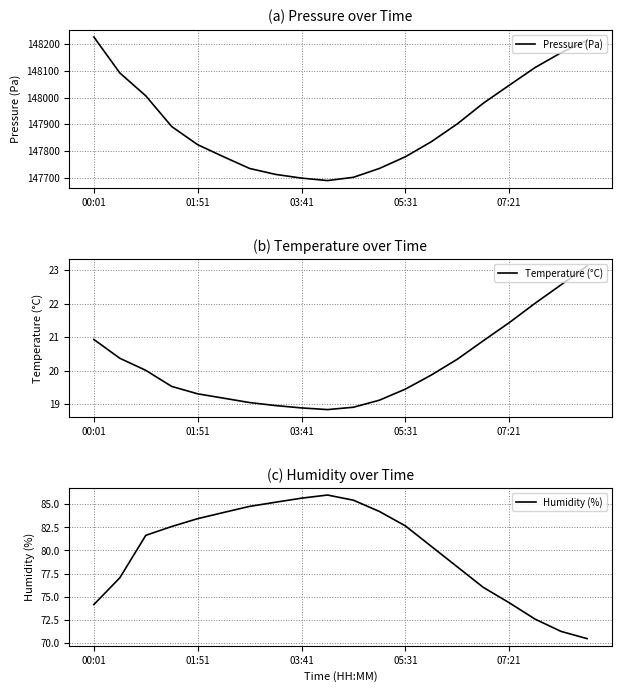

Count the number of data series in this chart.

3